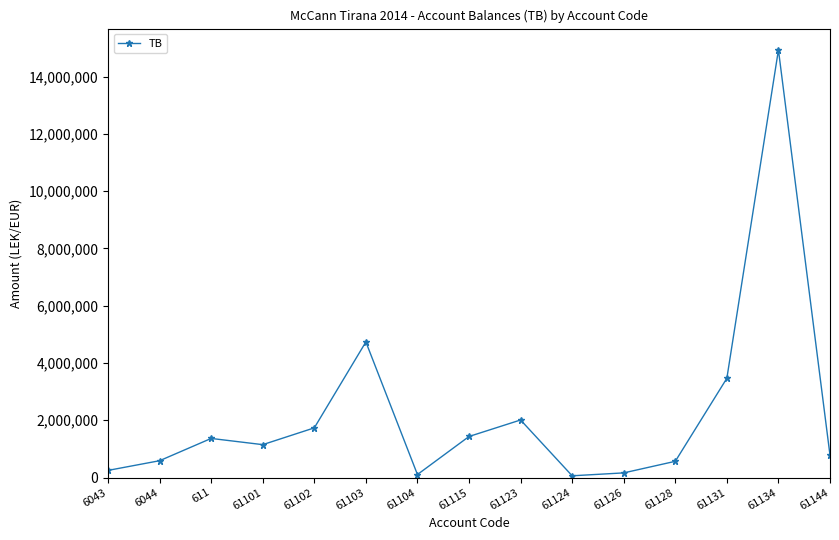

Is it true that the value at 61123 is 2995638.8?

False